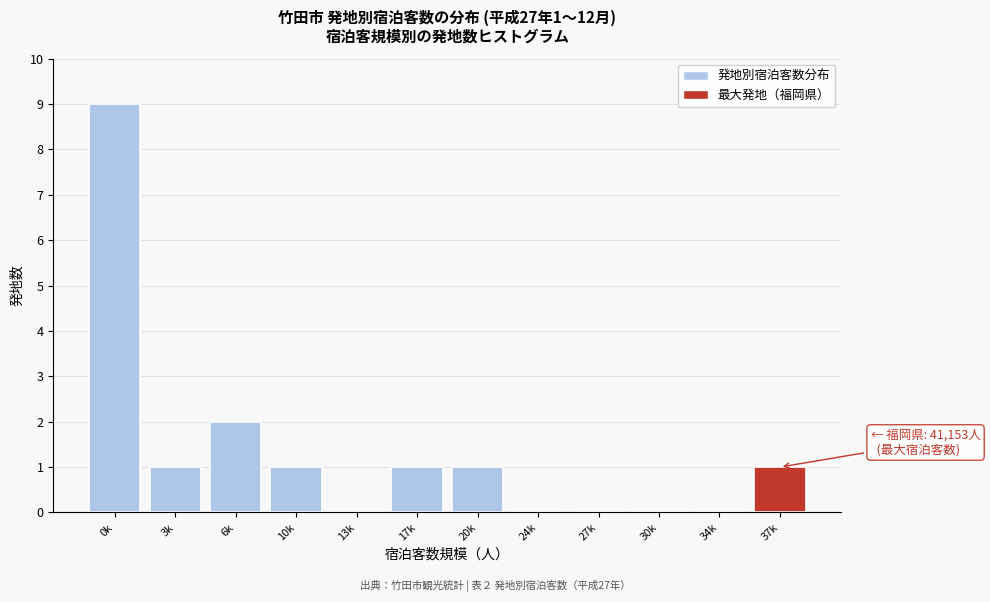

Reading left to right, extract all data points from this chart.

0k=9	3k=1	6k=2	10k=1	13k=0	17k=1	20k=1	24k=0	27k=0	30k=0	34k=0	37k=1